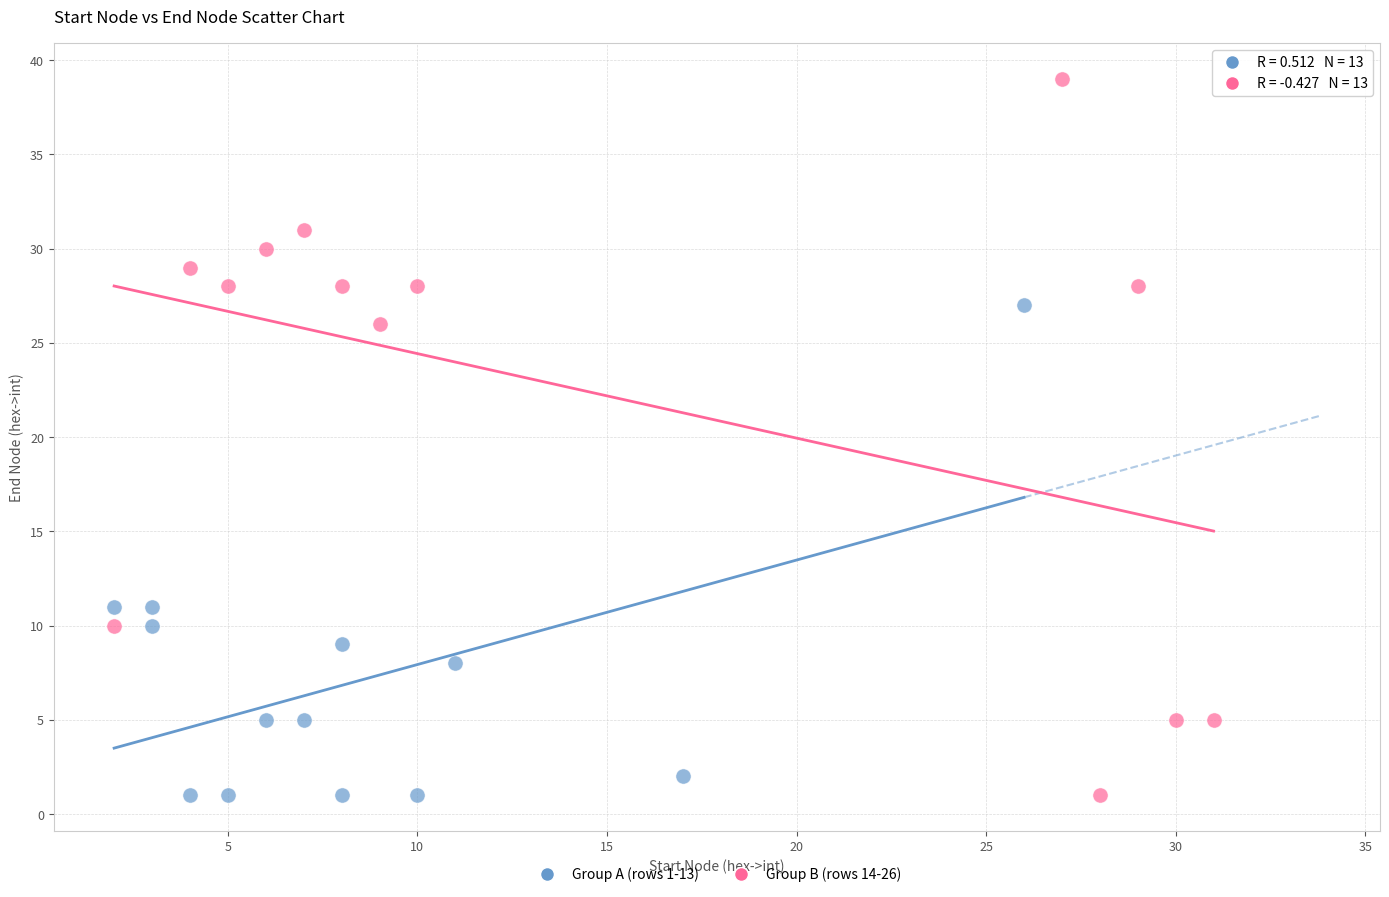

Which series has the largest Y range (max minus min)?

Group B (rows 14-26)